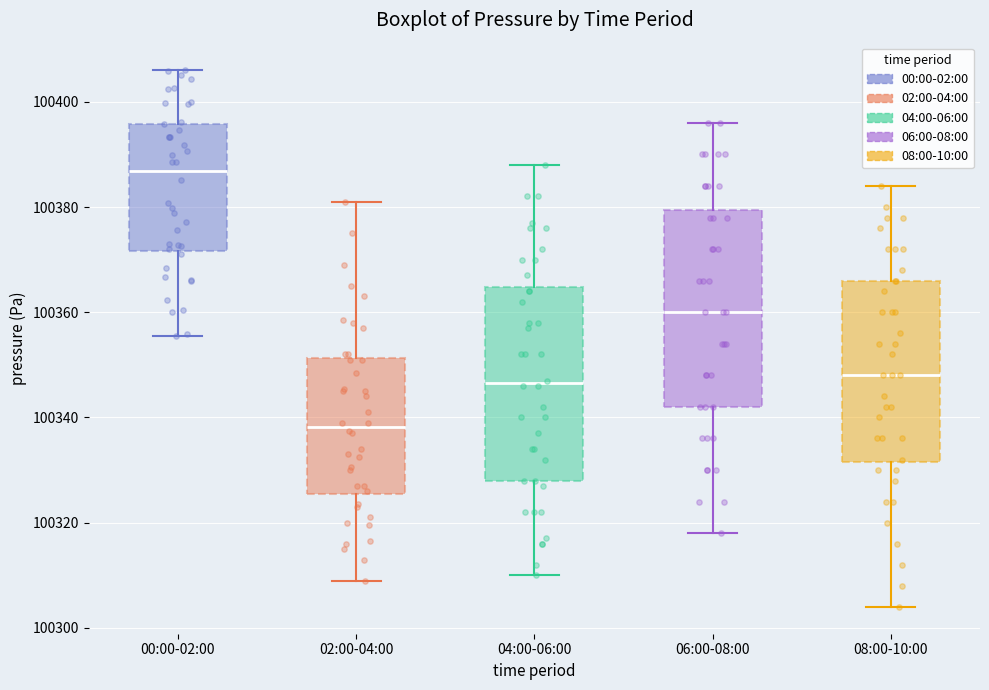

Which box has the lowest median line?

02:00-04:00